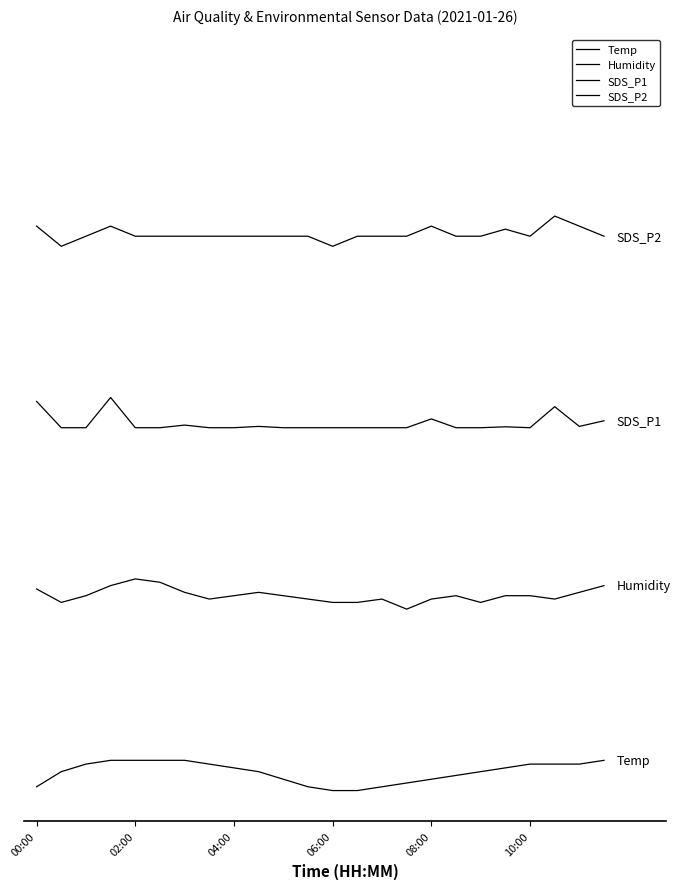

Does the chart have visible grid lines?

No